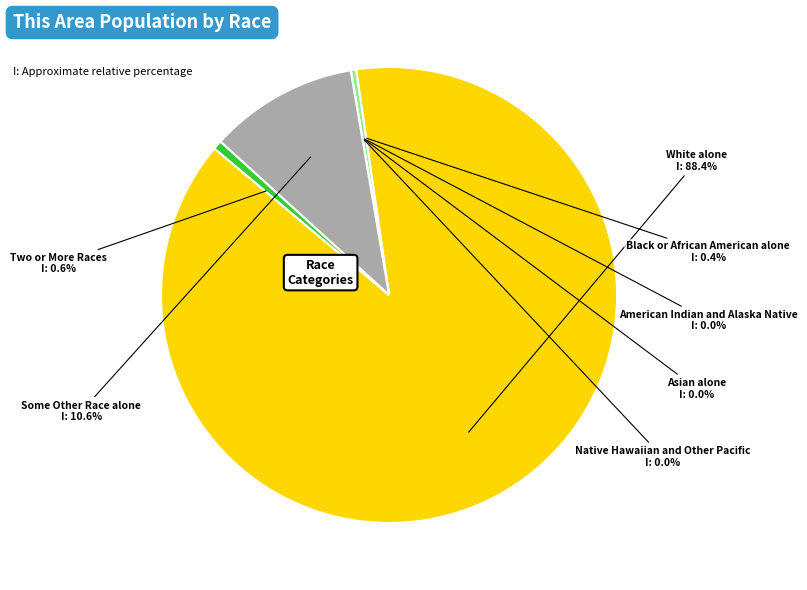

Which has a higher value, Some Other Race alone or American Indian and Alaska Native?

Some Other Race alone